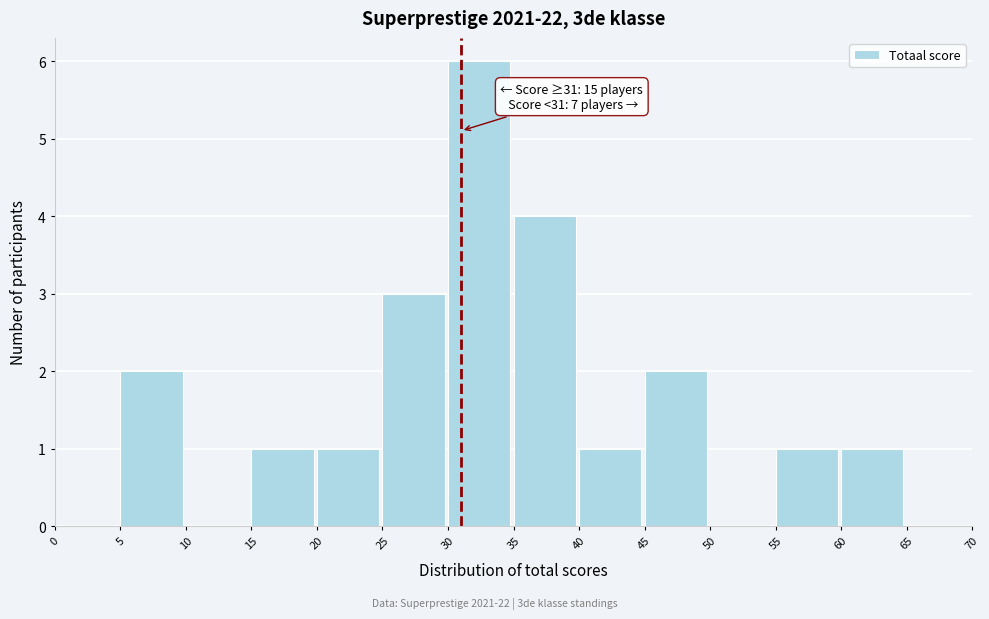

Over which range of the x-axis is the bar tallest?

30 to 35